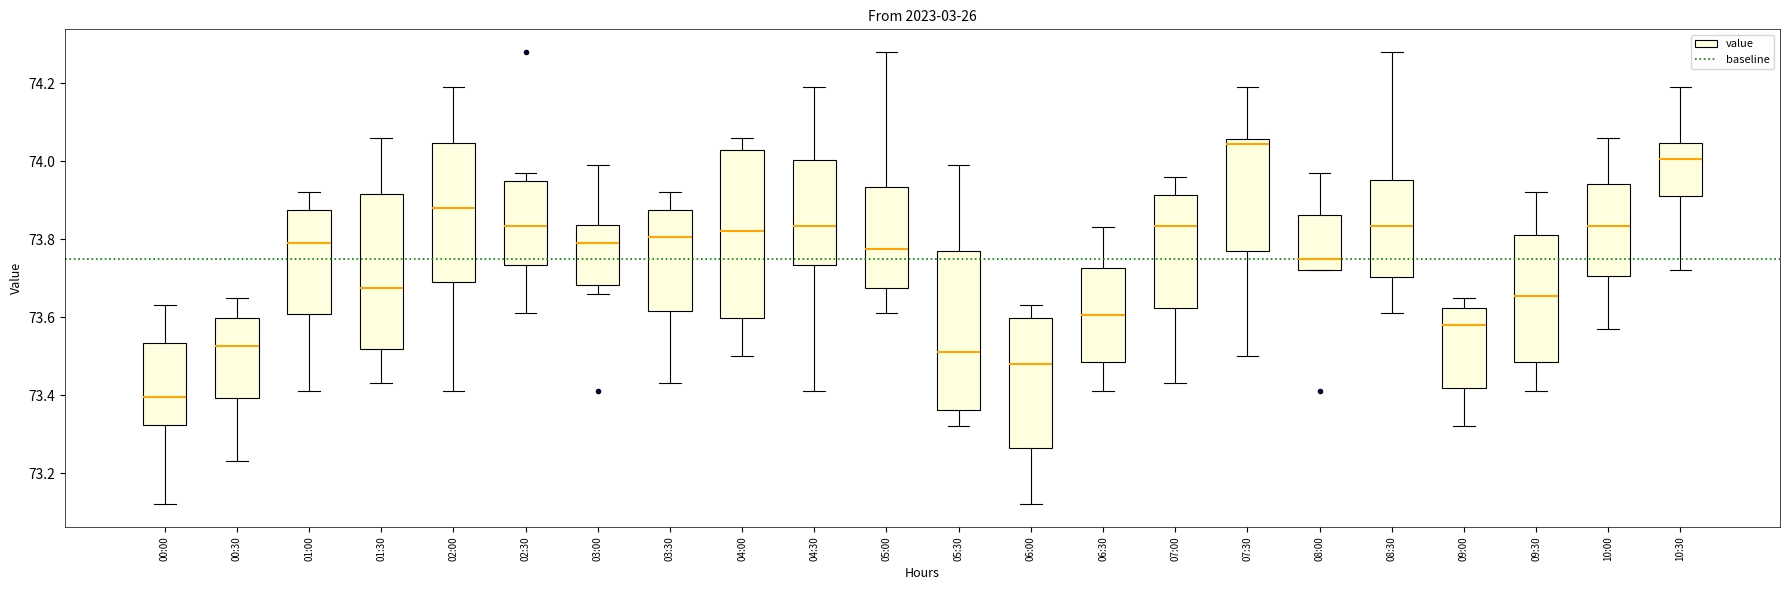

Reading left to right, read every box against the y-axis: the position of its median line, the range the box covers, and the ends of its whiskers. The values are not printed on the chart, so give them approximately, as read against the axis.

00:00: median 73.40, box 73.32 to 73.54, whiskers 73.12 to 73.64
00:30: median 73.52, box 73.40 to 73.60, whiskers 73.24 to 73.66
01:00: median 73.80, box 73.60 to 73.88, whiskers 73.42 to 73.92
01:30: median 73.68, box 73.52 to 73.92, whiskers 73.44 to 74.06
02:00: median 73.88, box 73.70 to 74.04, whiskers 73.42 to 74.20
02:30: median 73.84, box 73.74 to 73.96, whiskers 73.62 to 73.98
03:00: median 73.80, box 73.68 to 73.84, whiskers 73.66 to 74.00
03:30: median 73.80, box 73.62 to 73.88, whiskers 73.44 to 73.92
04:00: median 73.82, box 73.60 to 74.02, whiskers 73.50 to 74.06
04:30: median 73.84, box 73.74 to 74.00, whiskers 73.42 to 74.20
05:00: median 73.78, box 73.68 to 73.94, whiskers 73.62 to 74.28
05:30: median 73.52, box 73.36 to 73.78, whiskers 73.32 to 74.00
06:00: median 73.48, box 73.26 to 73.60, whiskers 73.12 to 73.64
06:30: median 73.60, box 73.48 to 73.72, whiskers 73.42 to 73.84
07:00: median 73.84, box 73.62 to 73.92, whiskers 73.44 to 73.96
07:30: median 74.04, box 73.78 to 74.06, whiskers 73.50 to 74.20
08:00: median 73.76, box 73.72 to 73.86, whiskers 73.72 to 73.98
08:30: median 73.84, box 73.70 to 73.96, whiskers 73.62 to 74.28
09:00: median 73.58, box 73.42 to 73.62, whiskers 73.32 to 73.66
09:30: median 73.66, box 73.48 to 73.82, whiskers 73.42 to 73.92
10:00: median 73.84, box 73.70 to 73.94, whiskers 73.58 to 74.06
10:30: median 74.00, box 73.92 to 74.04, whiskers 73.72 to 74.20